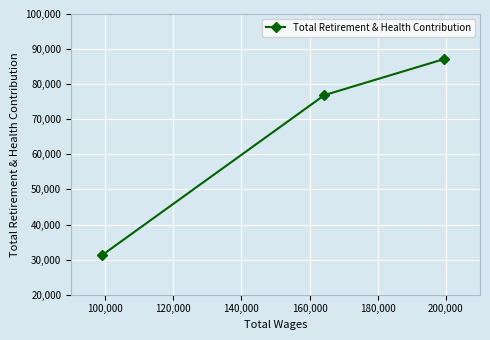

What is the value of the 3rd point from the left?

87134